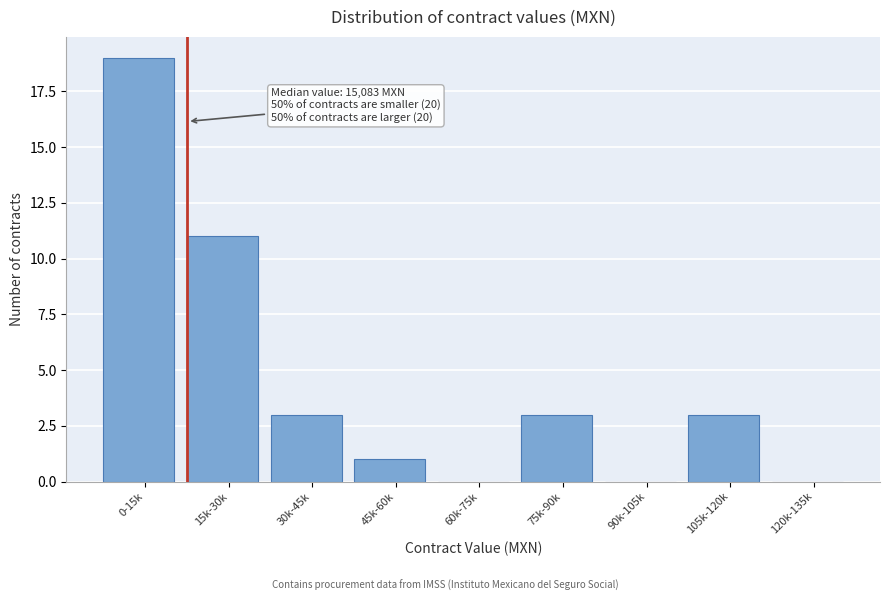

Reading left to right, extract all data points from this chart.

0-15k=19	15k-30k=11	30k-45k=3	45k-60k=1	60k-75k=0	75k-90k=3	90k-105k=0	105k-120k=3	120k-135k=0